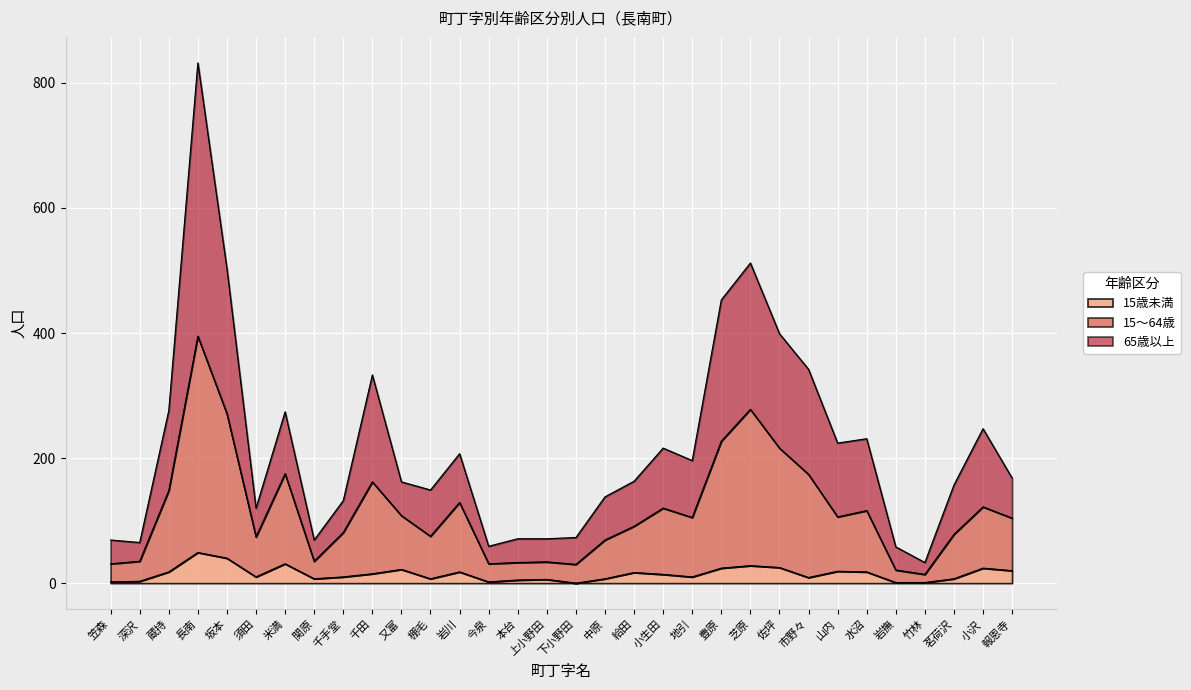

At which category is the sum across all series the highest?

長南